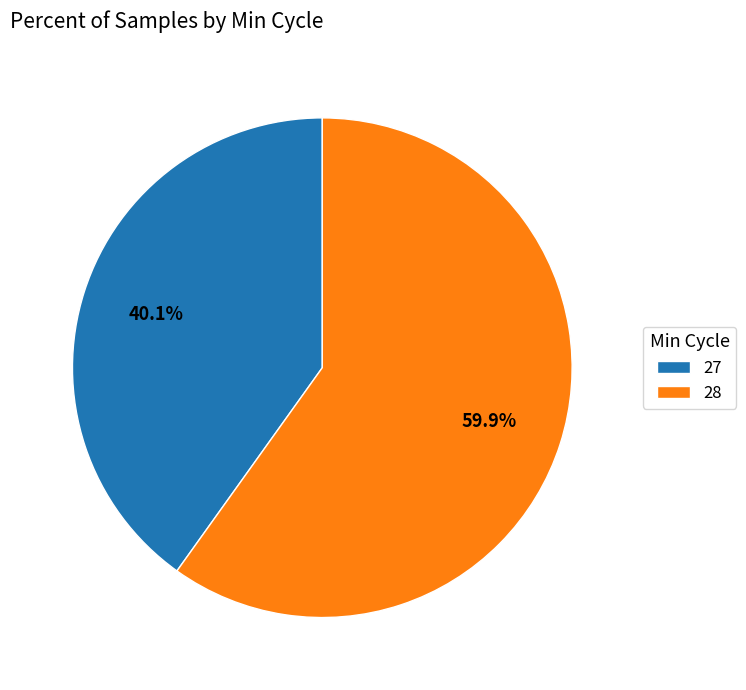

What percentage do 27 and 28 together represent?

100.0%